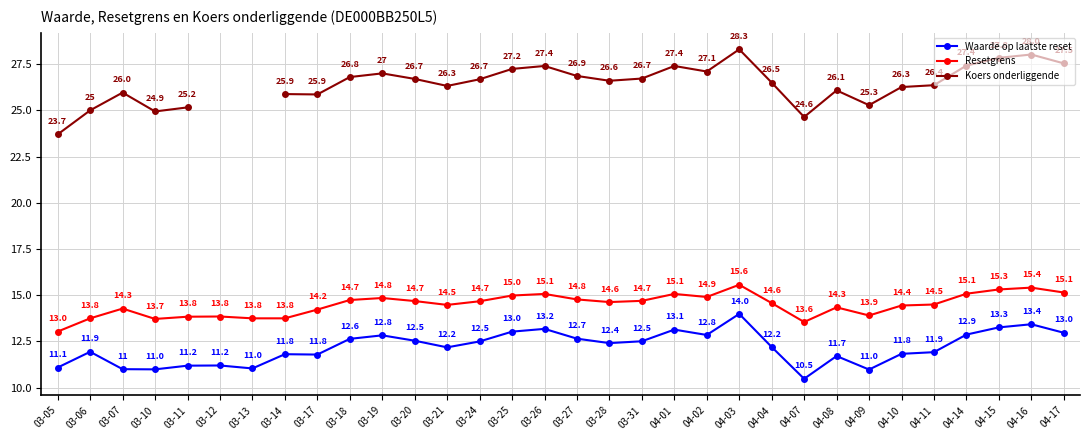

What is the minimum value shown in the chart?

10.5